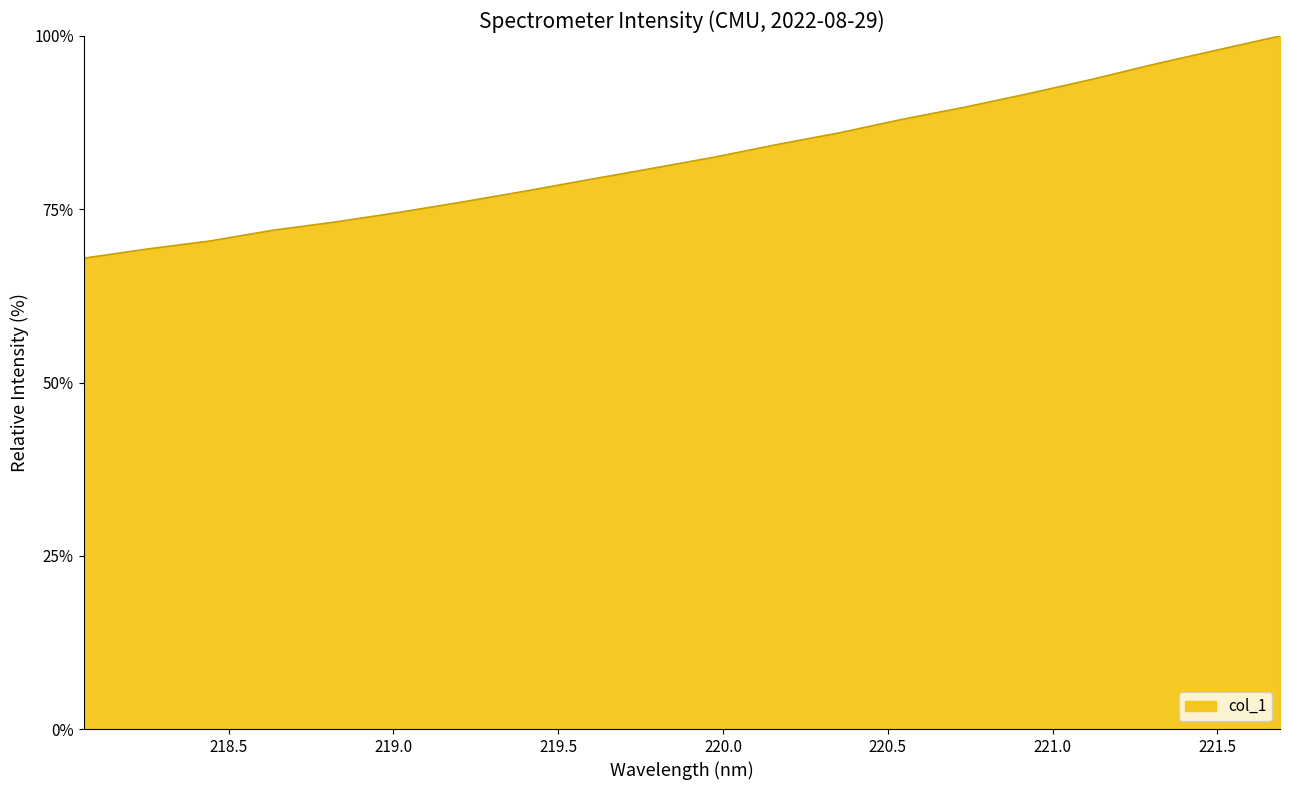

What is the average value?

82.5